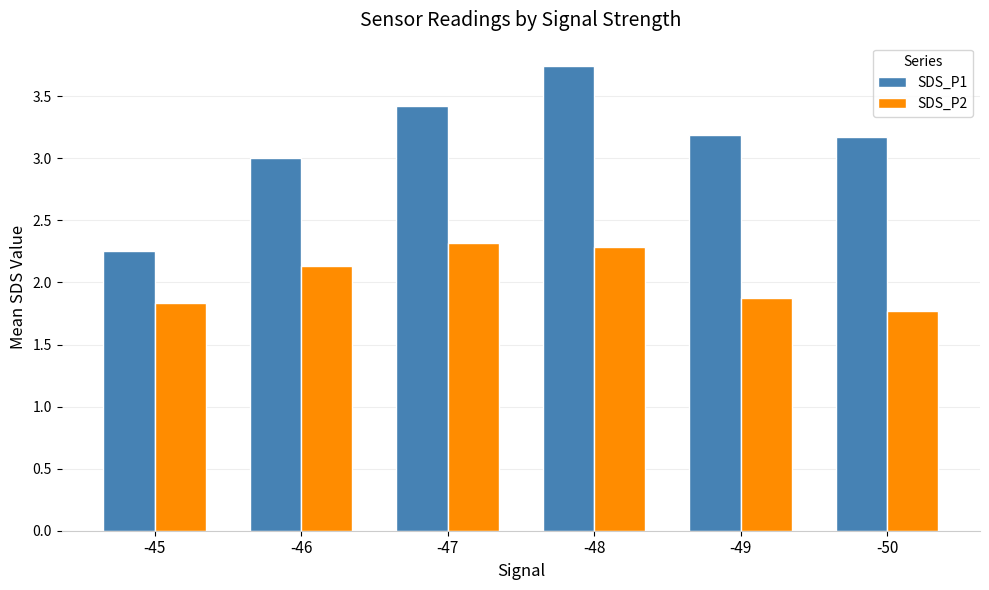

At which category is the sum across all series the highest?

-48